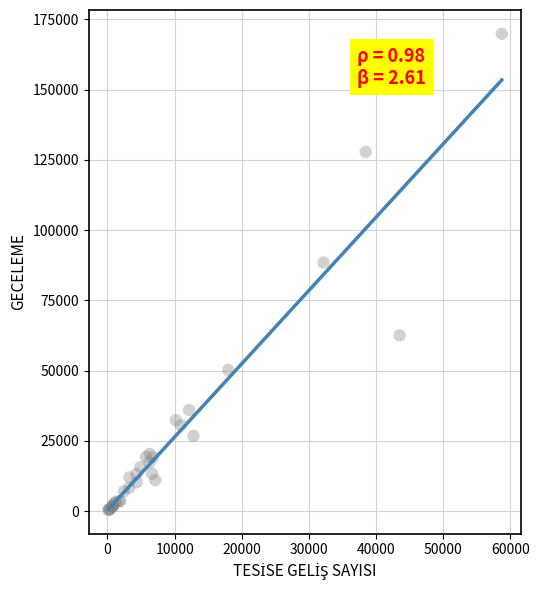

What Y value in the scatter plot is closest to 85135?

88458